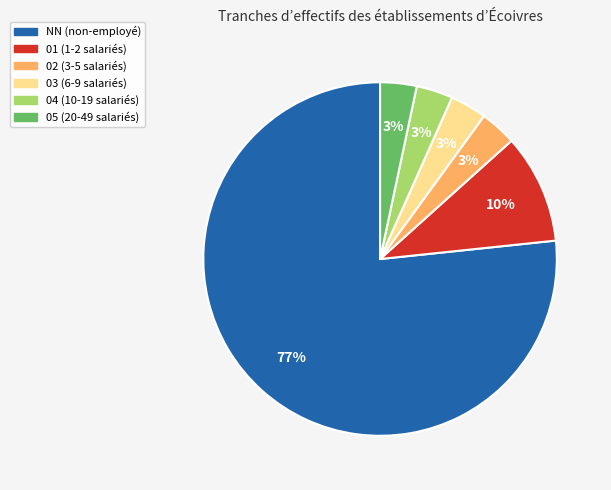

Approximately how many times larger is the value at 05 compared to 01?

0.3